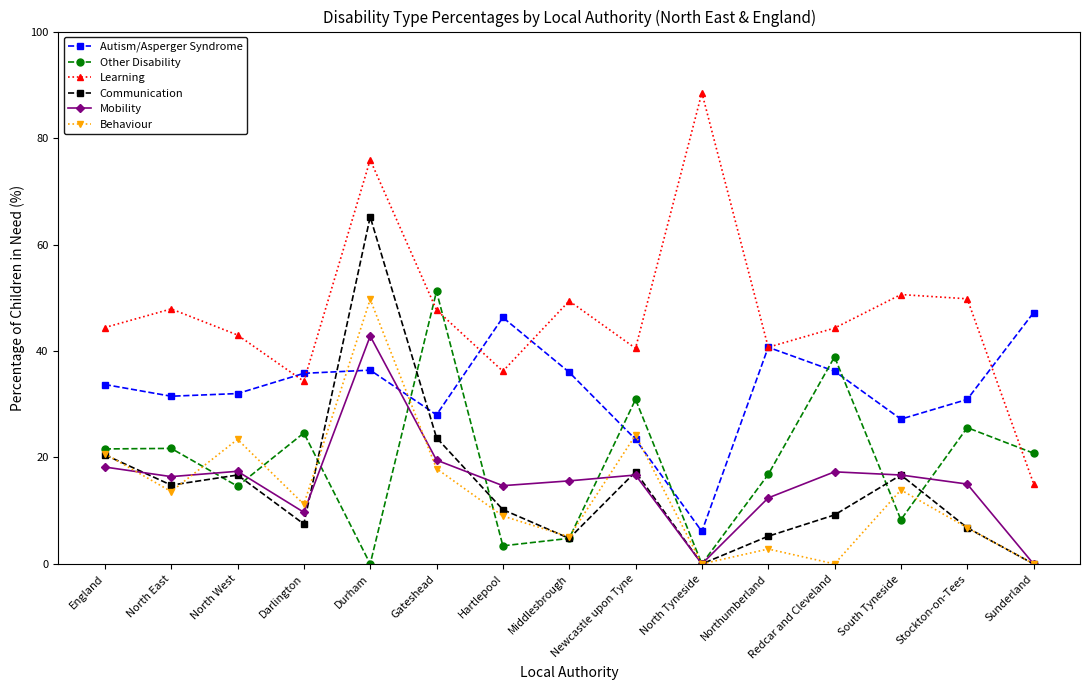

True or false: Other Disability has a value of 3.4 at Hartlepool.

True